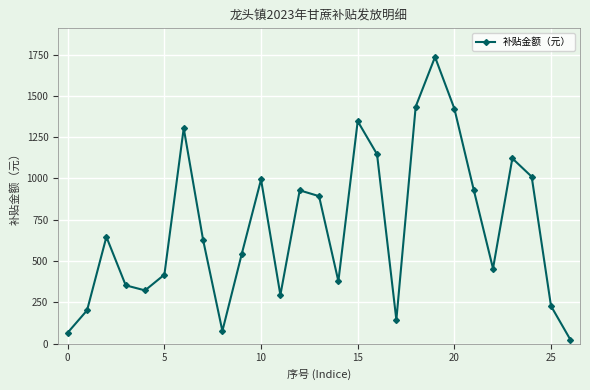

How many interior local peaks (higher than both neighbors) does the data have?

7